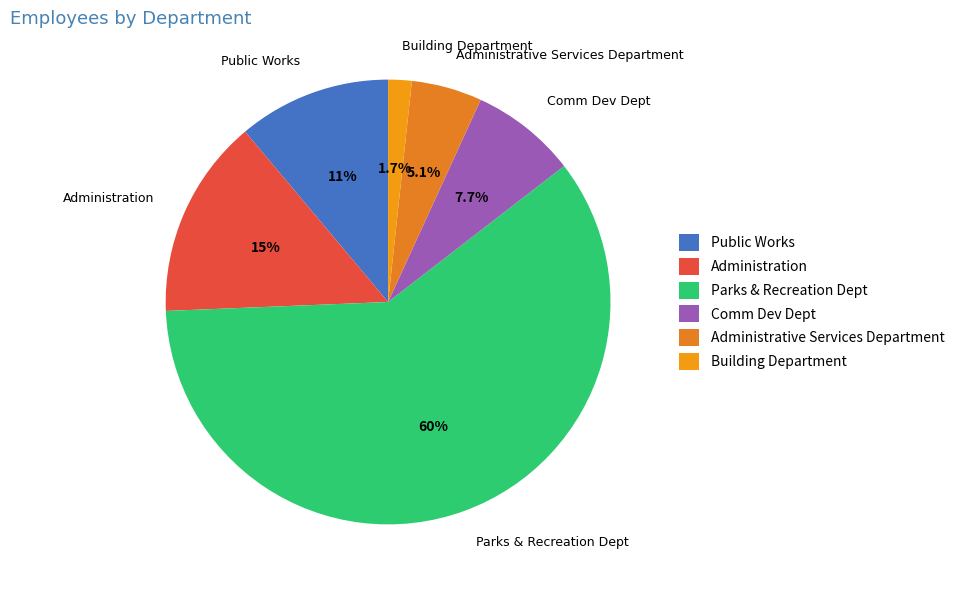

True or false: Administrative Services Department accounts for 5% of the total.

True